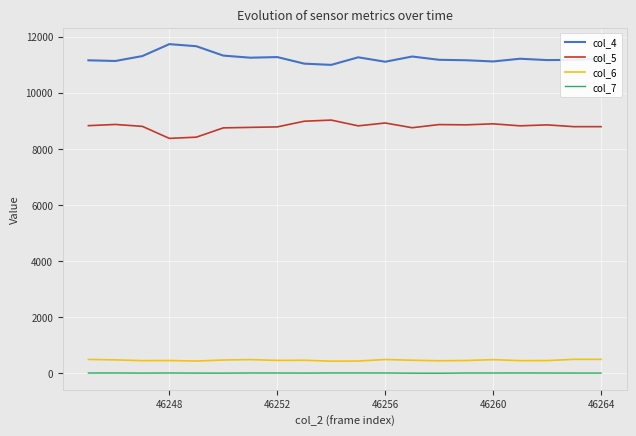

Which series has the largest total across all categories?

col_4